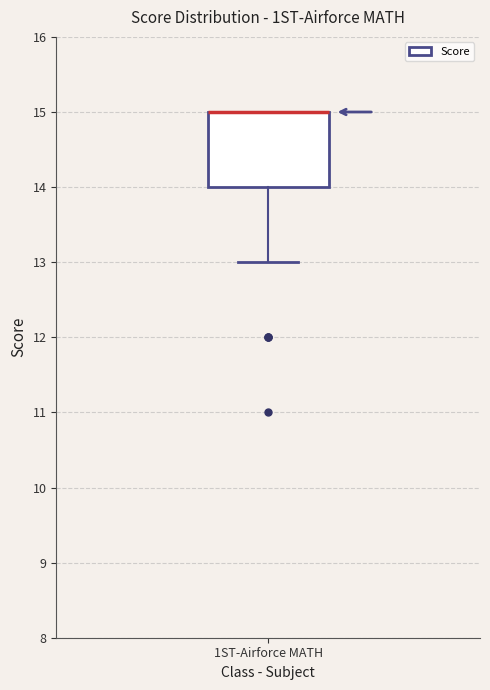

Read this box plot against the y-axis: the position of the median line, the range covered by the box, and the ends of both whiskers. The values are not printed on the chart, so give them approximately, as read against the axis.

median 15 (drawn on the box's upper edge), box 14 to 15, whiskers 13 to 15